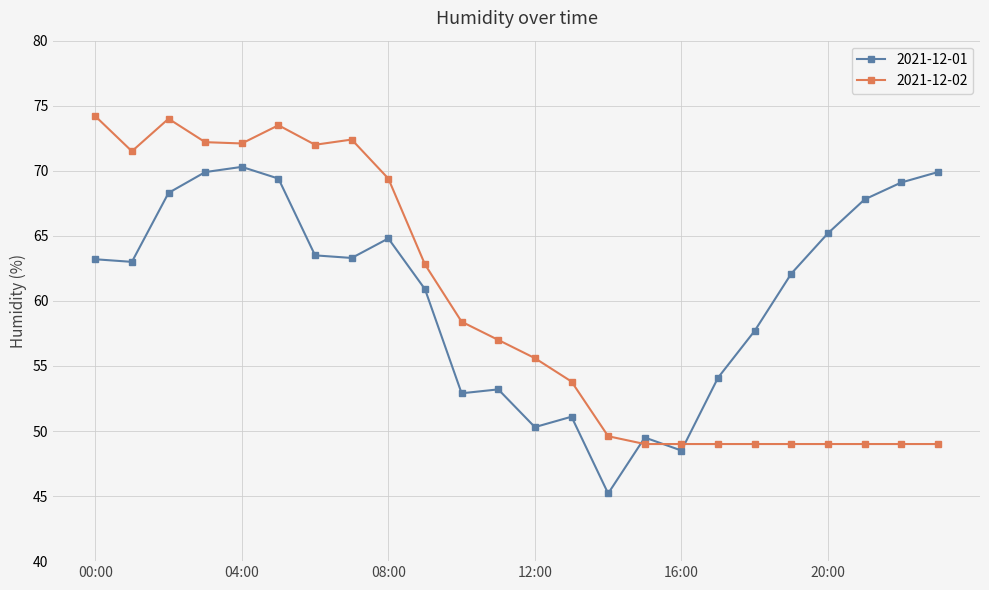

True or false: 2021-12-02 has more than 2 points higher than both neighbors.

True